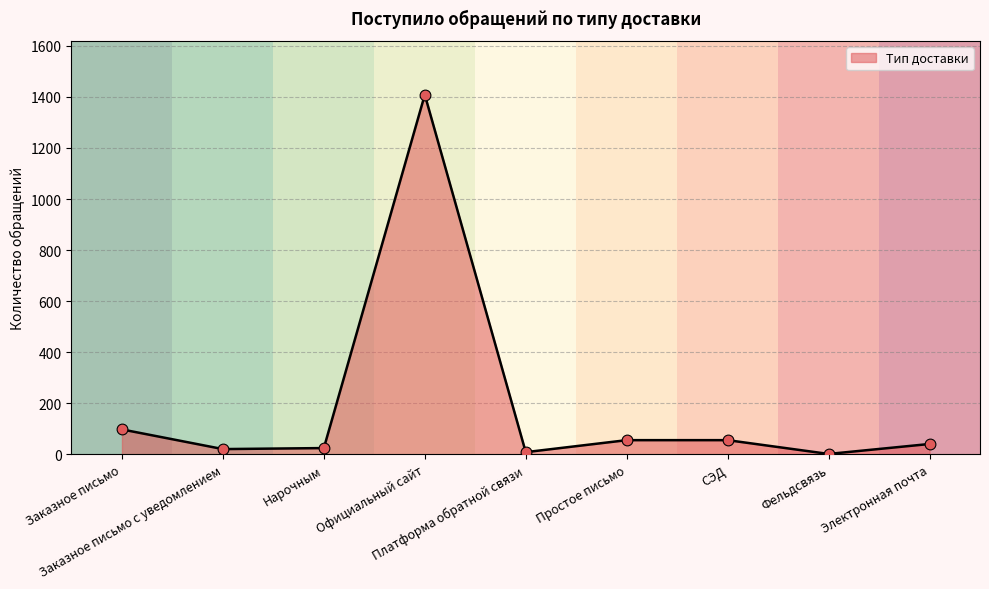

What is the change in value from Нарочным to Платформа обратной связи?

-16